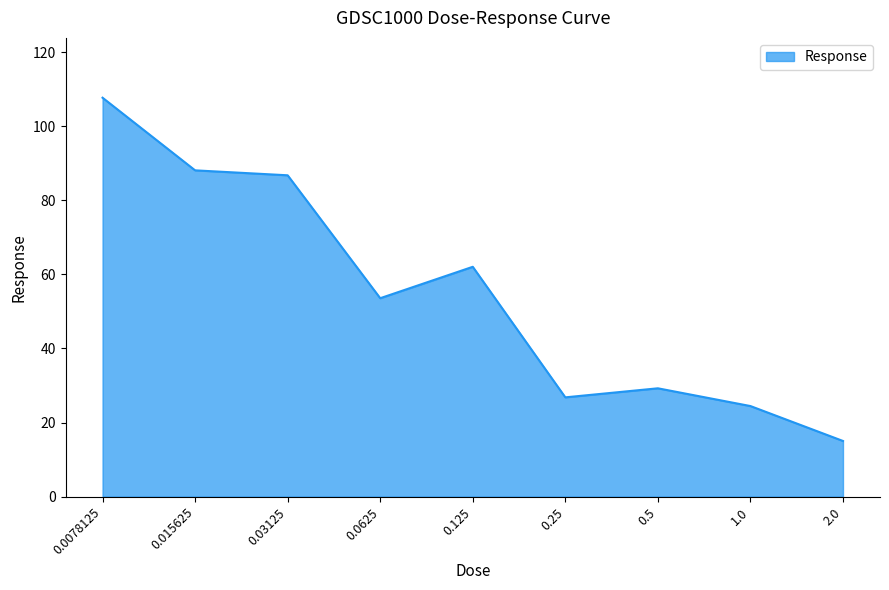

Where is the data nearest to the value 61?

0.125